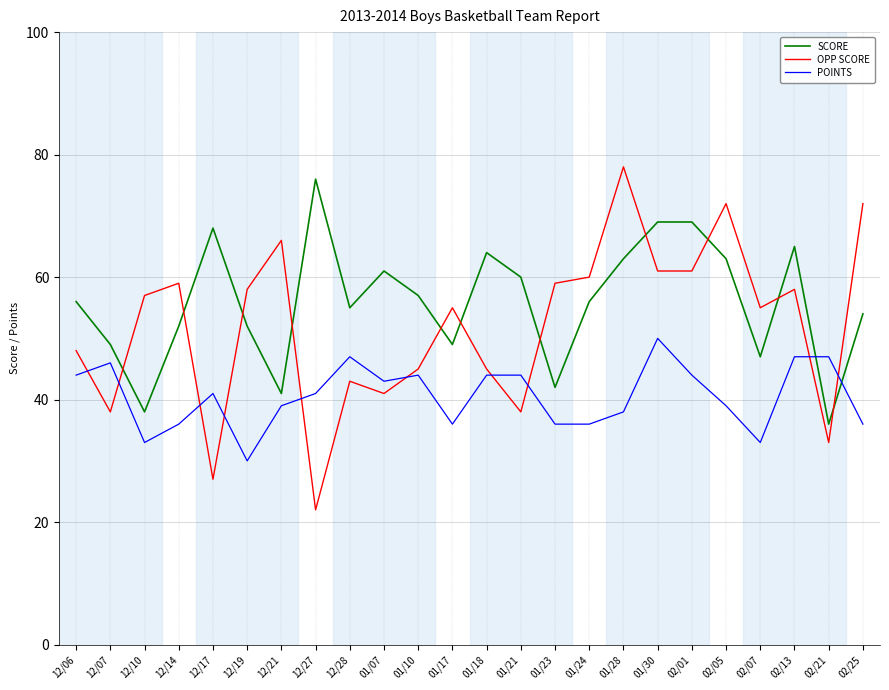

What is the sum of all OPP SCORE values?

1251